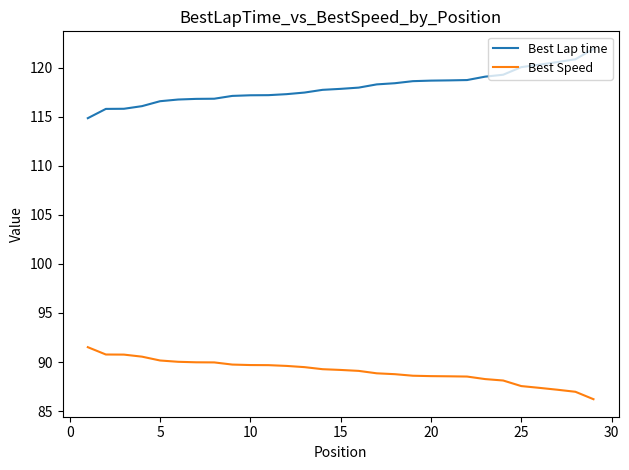

How many distinct data groups are displayed?

2